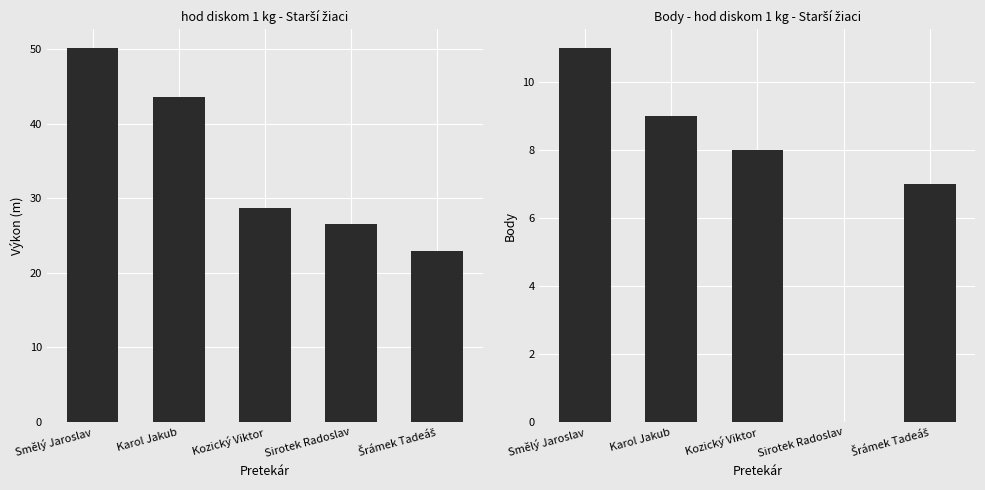

Reading left to right, transcribe all the data shown in this chart.

Výkon: 50.1	43.5	28.7	26.5	22.9
Body: 11.0	9.0	8.0	0.0	7.0